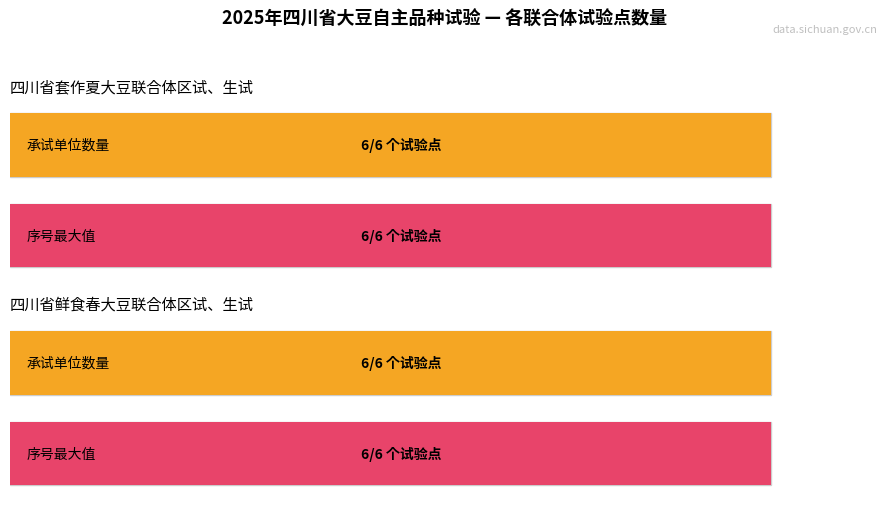

What is the value of the 四川省套作夏大豆联合体区试、生试 bar at the 6th from the left?

6